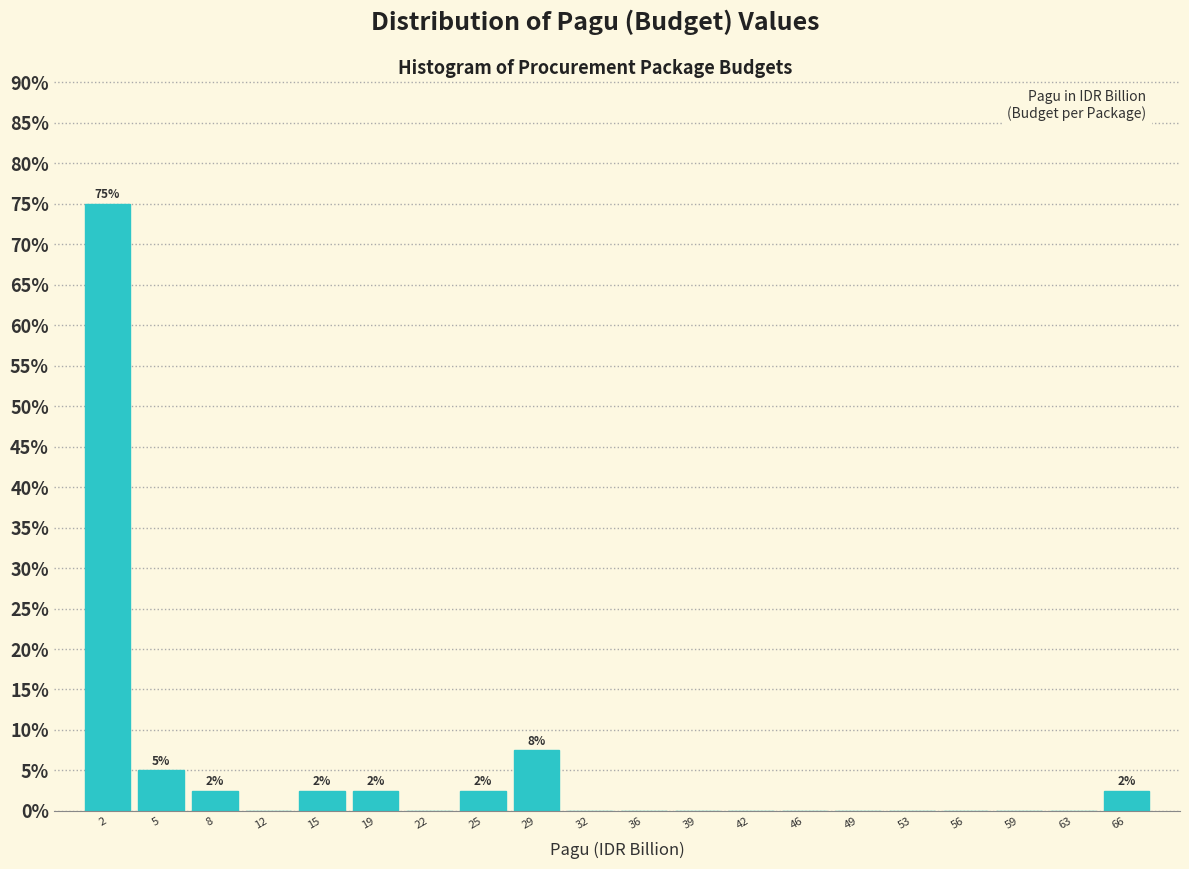

Over which range of the x-axis is the bar tallest?

0.0 to 3.5